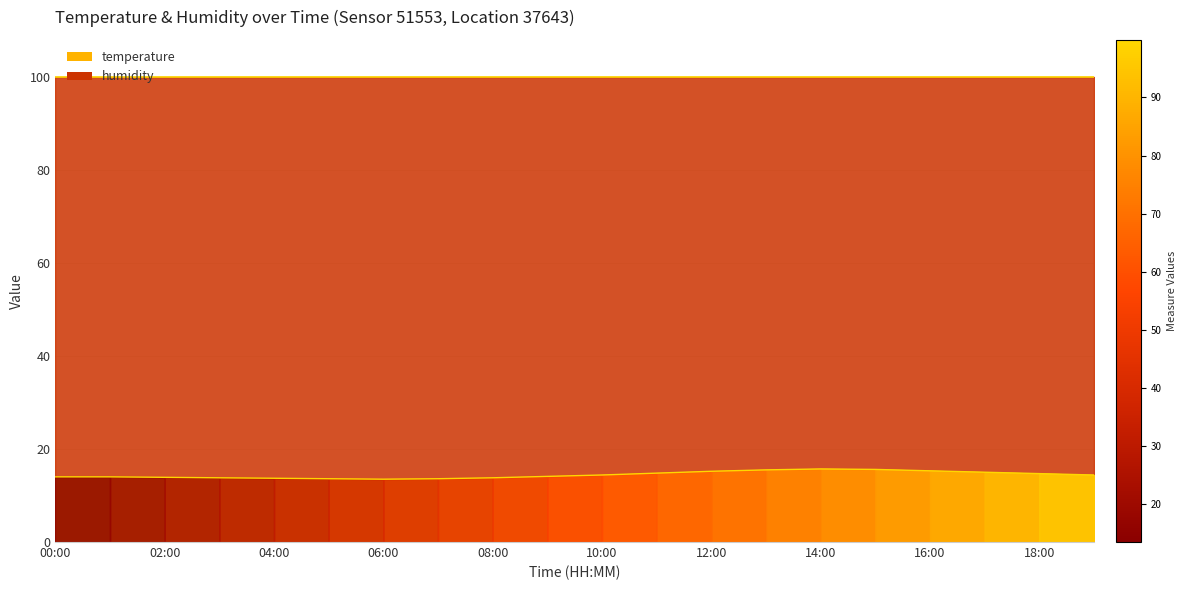

True or false: the data has more than 0 interior local peaks.

True